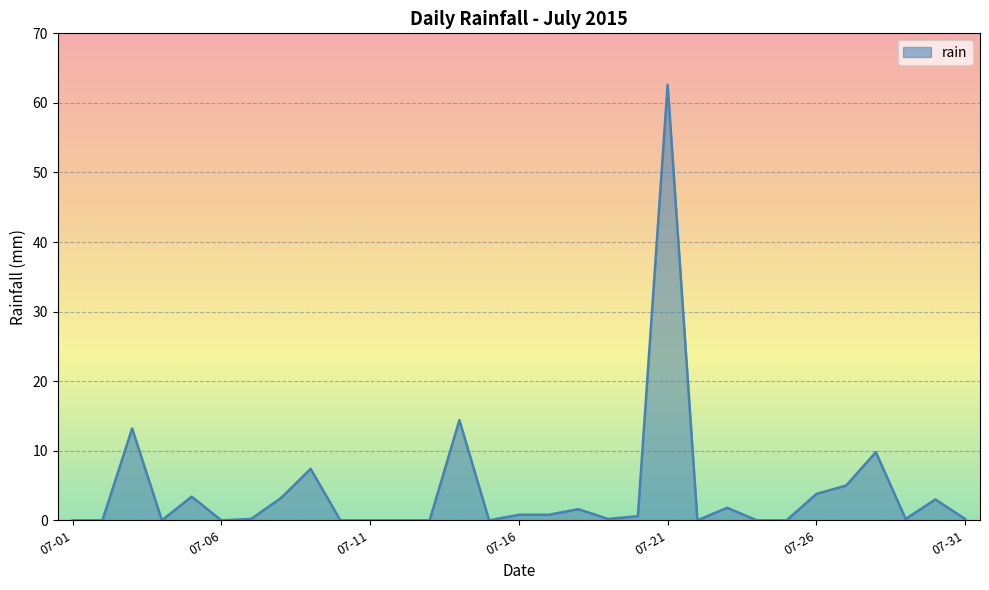

What is the difference between the maximum and minimum values?

62.6